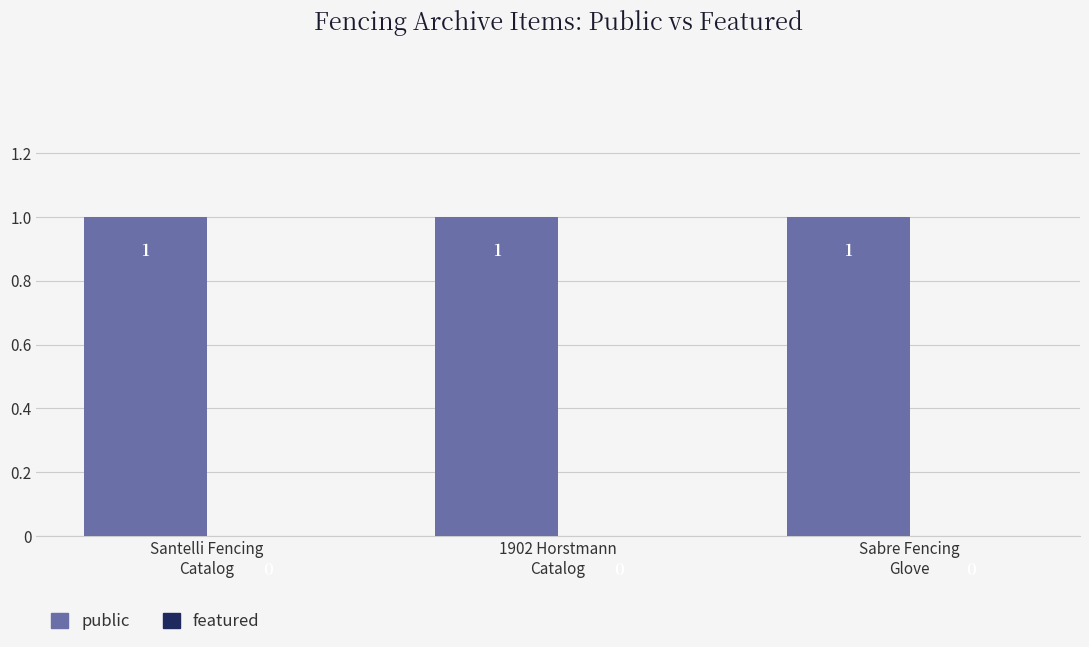

Is it true that public equals 1 at 1902 Horstmann
Catalog?

True